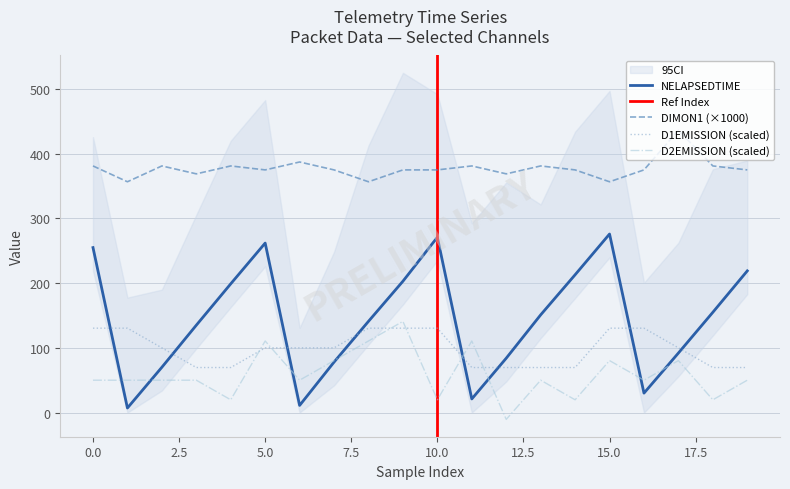

Is it true that D1EMISSION equals 91.8 at 18?

False